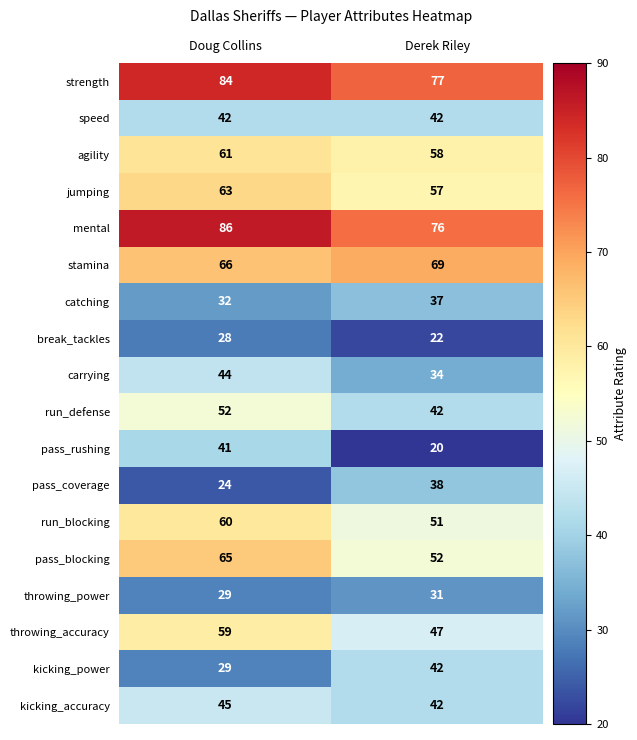

Which series has the widest spread of values?

pass_rushing